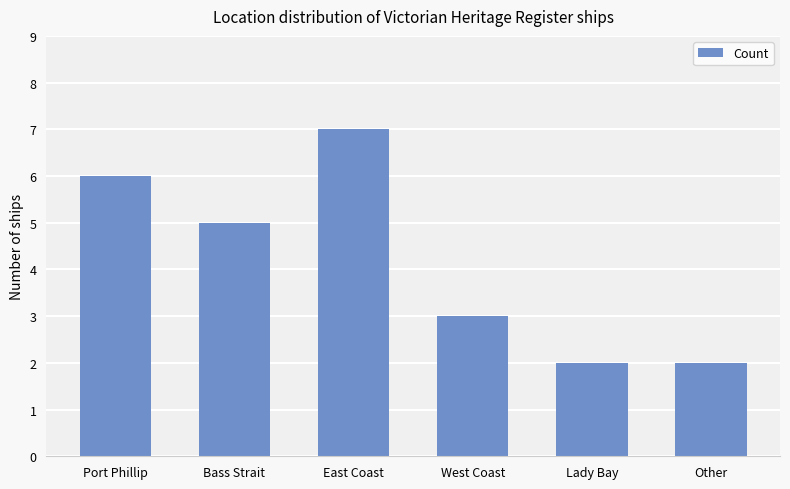

Which category has the highest value across all series?

East Coast